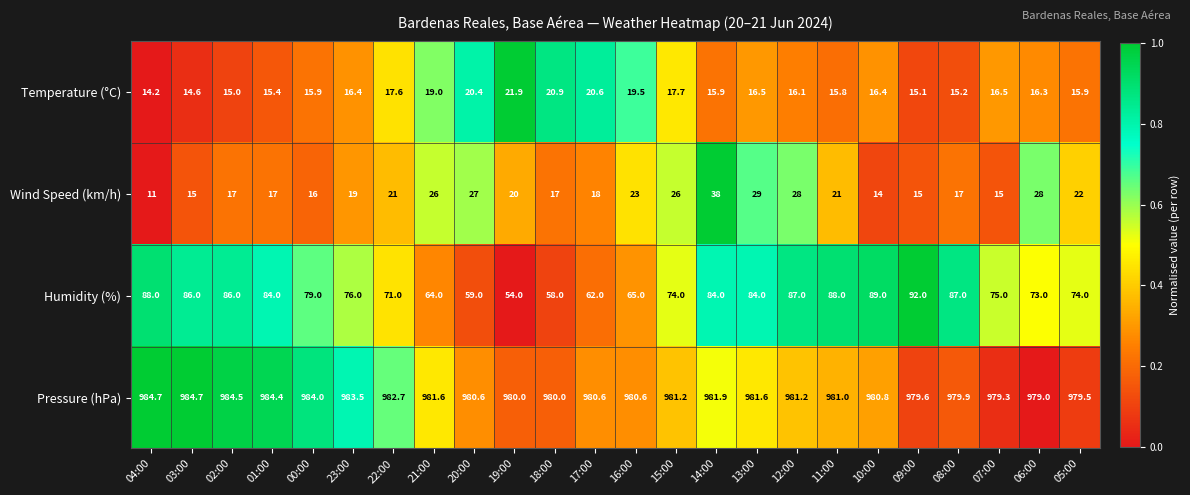

What is the approximate value of Wind Speed (km/h) at 05:00?

22.0